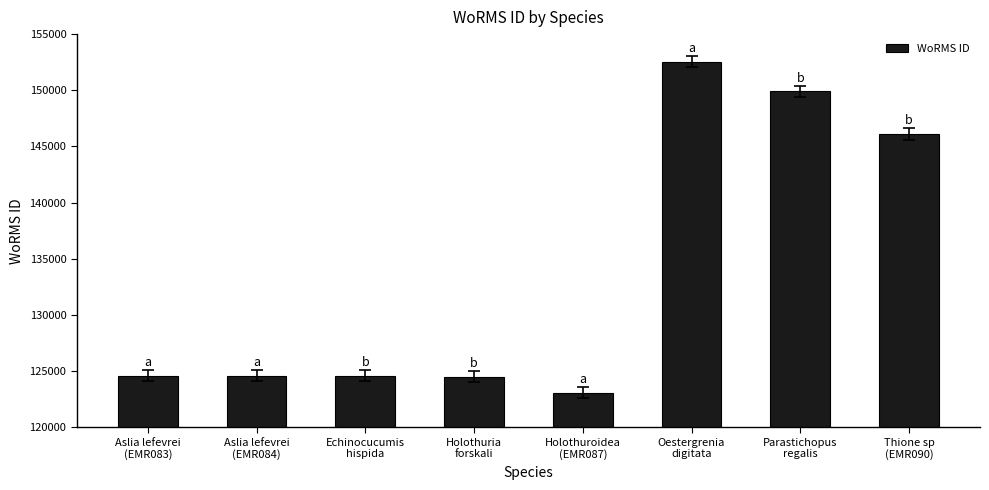

What is the approximate value at Parastichopus
regalis, to the nearest 10?

149900